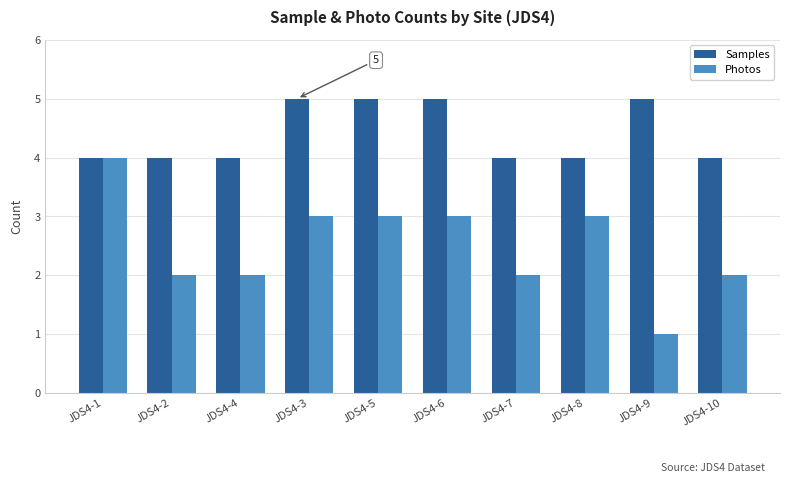

What is the minimum value for Samples?

4